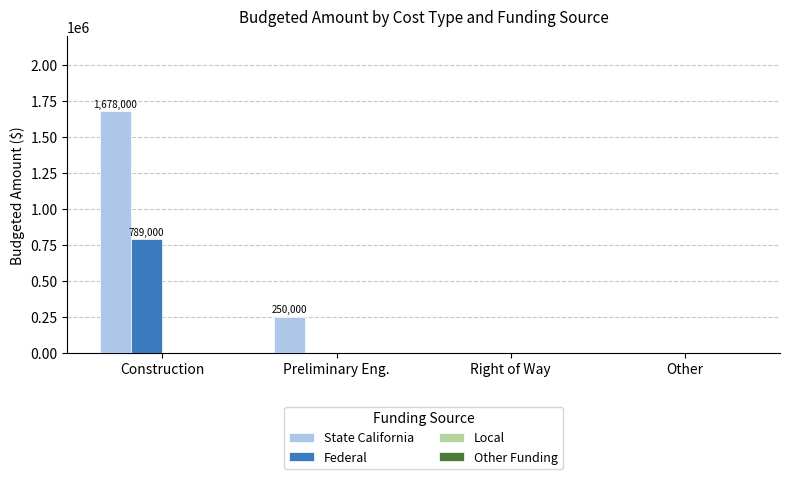

Reading left to right, what are all the values shown in this chart?

State California: Construction=1678000	Preliminary Eng.=250000	Right of Way=0	Other=0
Federal: Construction=789000	Preliminary Eng.=0	Right of Way=0	Other=0